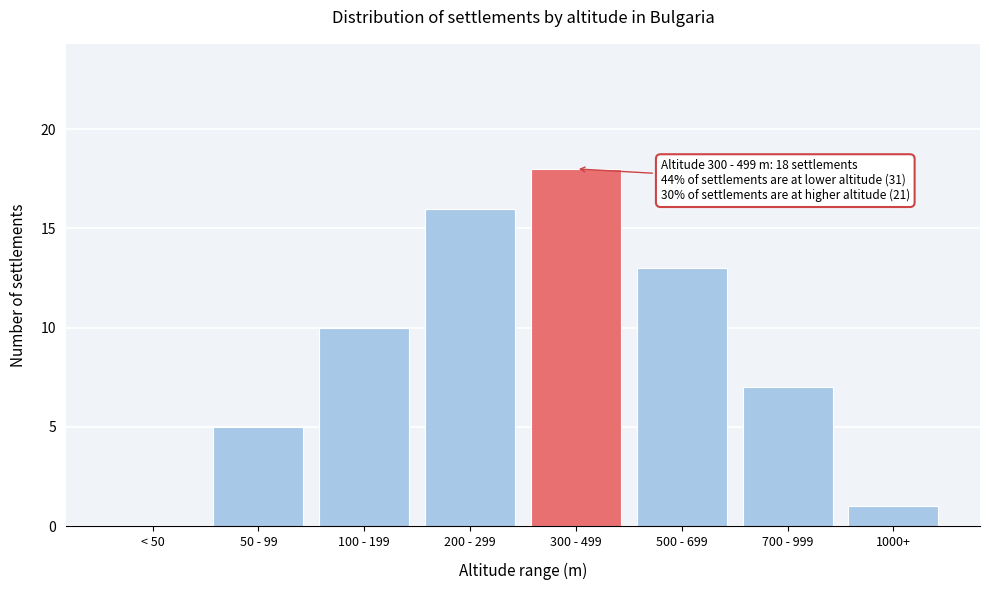

Reading left to right, extract all data points from this chart.

< 50=0	50 - 99=5	100 - 199=10	200 - 299=16	300 - 499=18	500 - 699=13	700 - 999=7	1000+=1